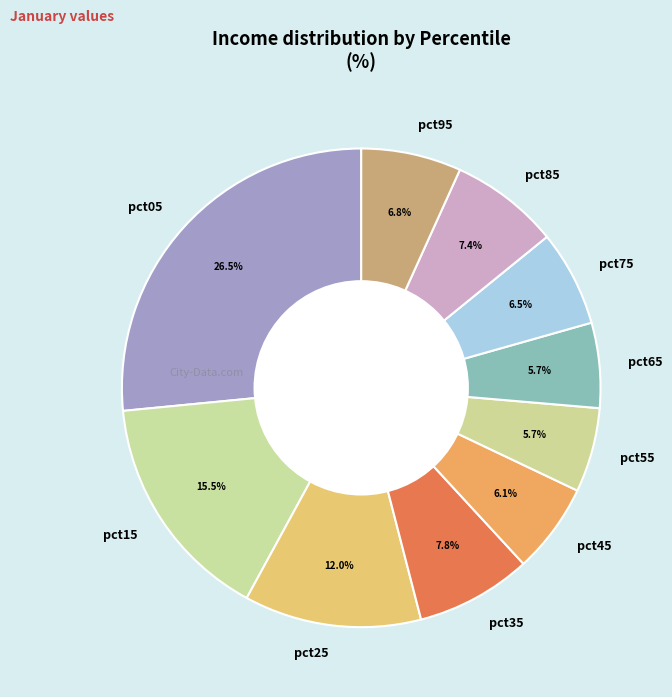

Is it true that pct95 is 1% of the pie?

False